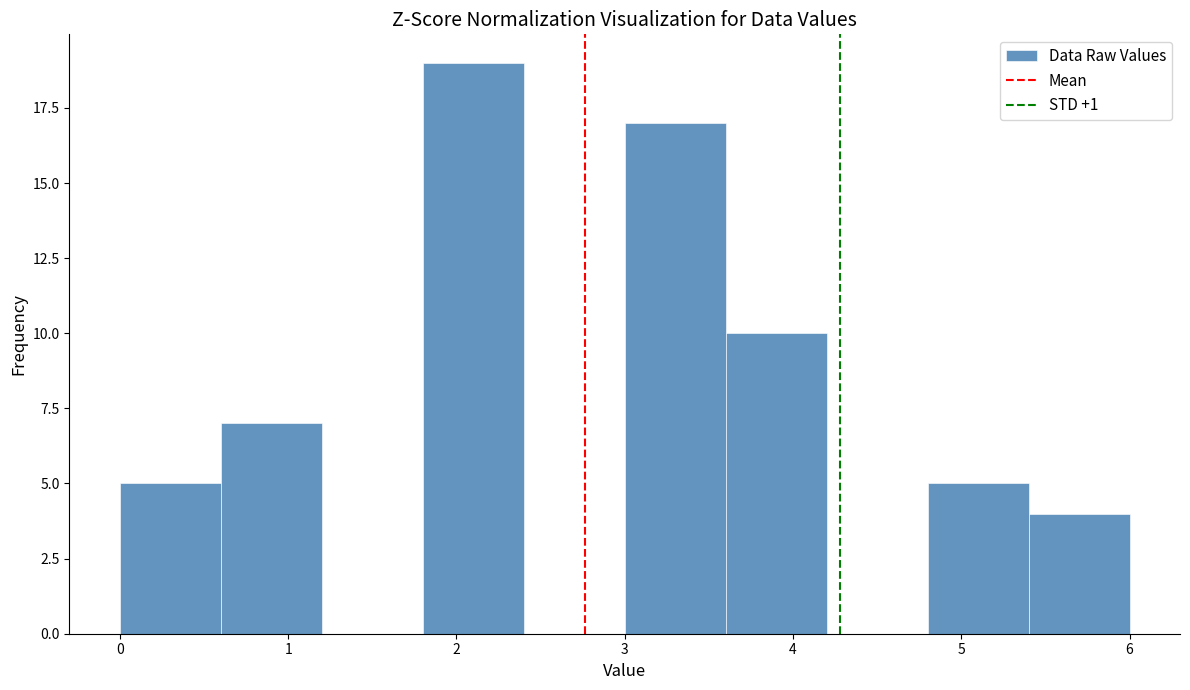

How tall is the bar that spans 3.0 to 3.6 on the x-axis? The values are not printed on the chart, so give them approximately, as read against the axis.

17